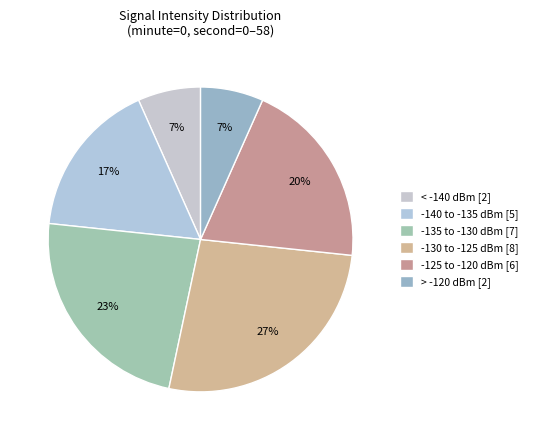

Count the number of slices in the pie.

6